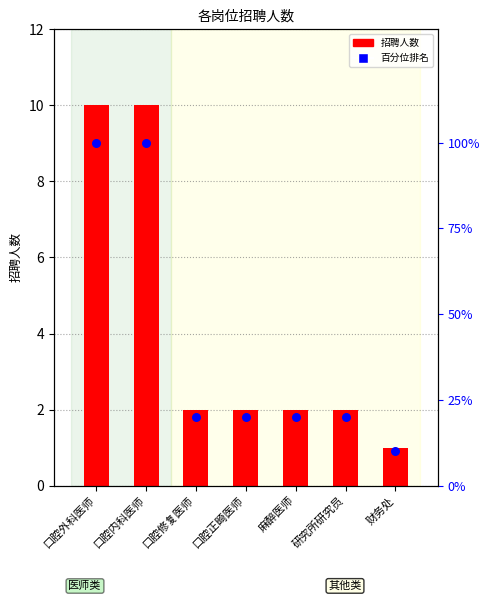

At which category is the sum across all series the highest?

口腔外科医师